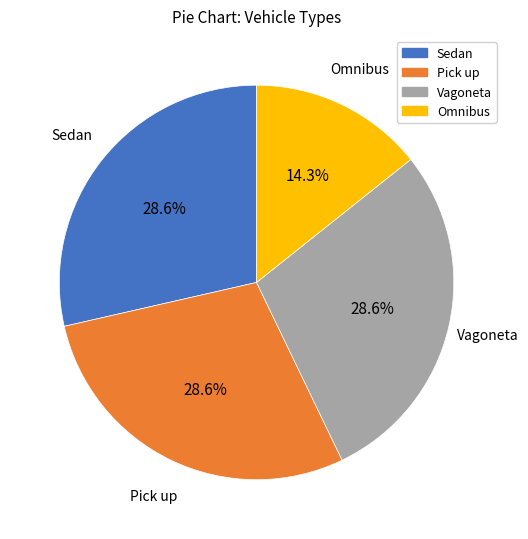

What is the ratio of the value at Pick up to the value at Omnibus?

2.0